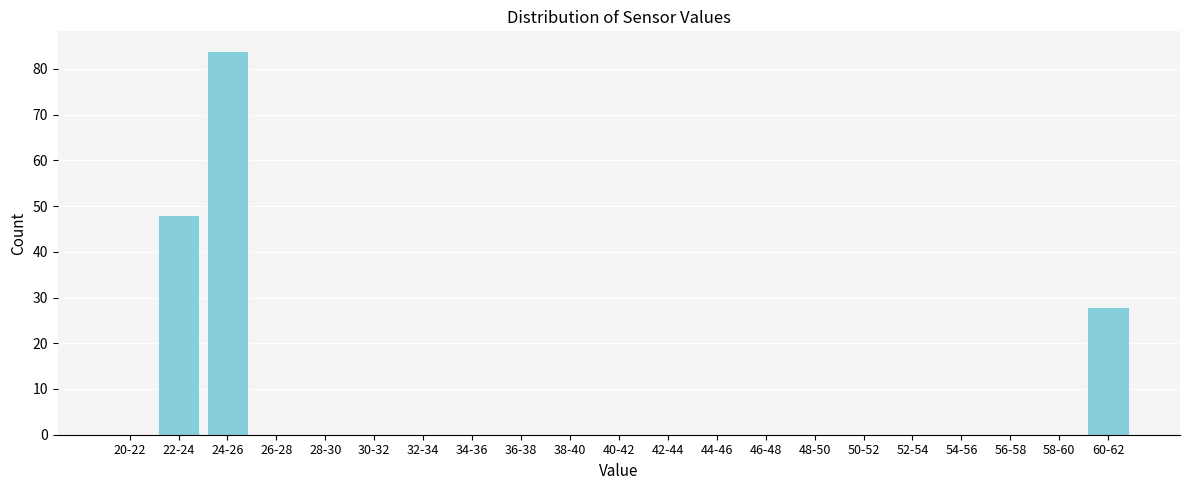

Reading right to left, what are all the values shown in this chart?

60-62=28	58-60=0	56-58=0	54-56=0	52-54=0	50-52=0	48-50=0	46-48=0	44-46=0	42-44=0	40-42=0	38-40=0	36-38=0	34-36=0	32-34=0	30-32=0	28-30=0	26-28=0	24-26=84	22-24=48	20-22=0